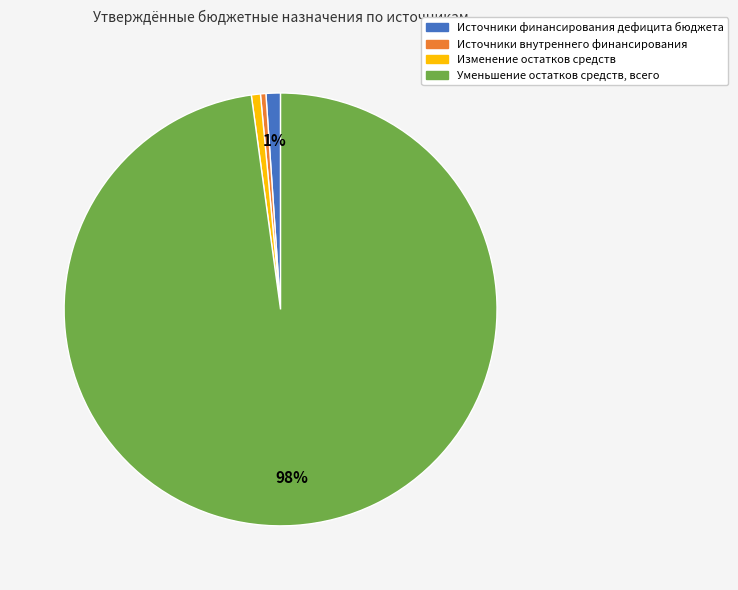

To the nearest percent, what percentage of the pie is Уменьшение остатков средств, всего?

98%